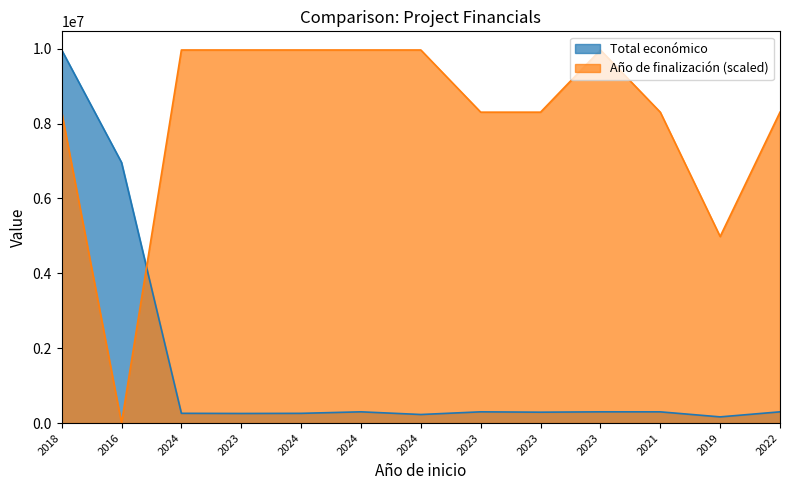

How many times do Total económico and Año de finalización cross each other?

1